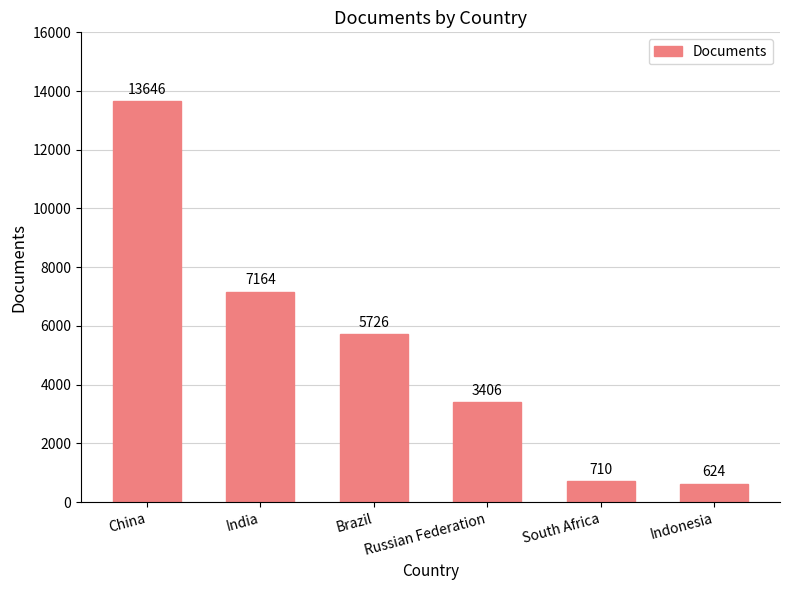

What is the change in value from Brazil to Russian Federation?

-2320